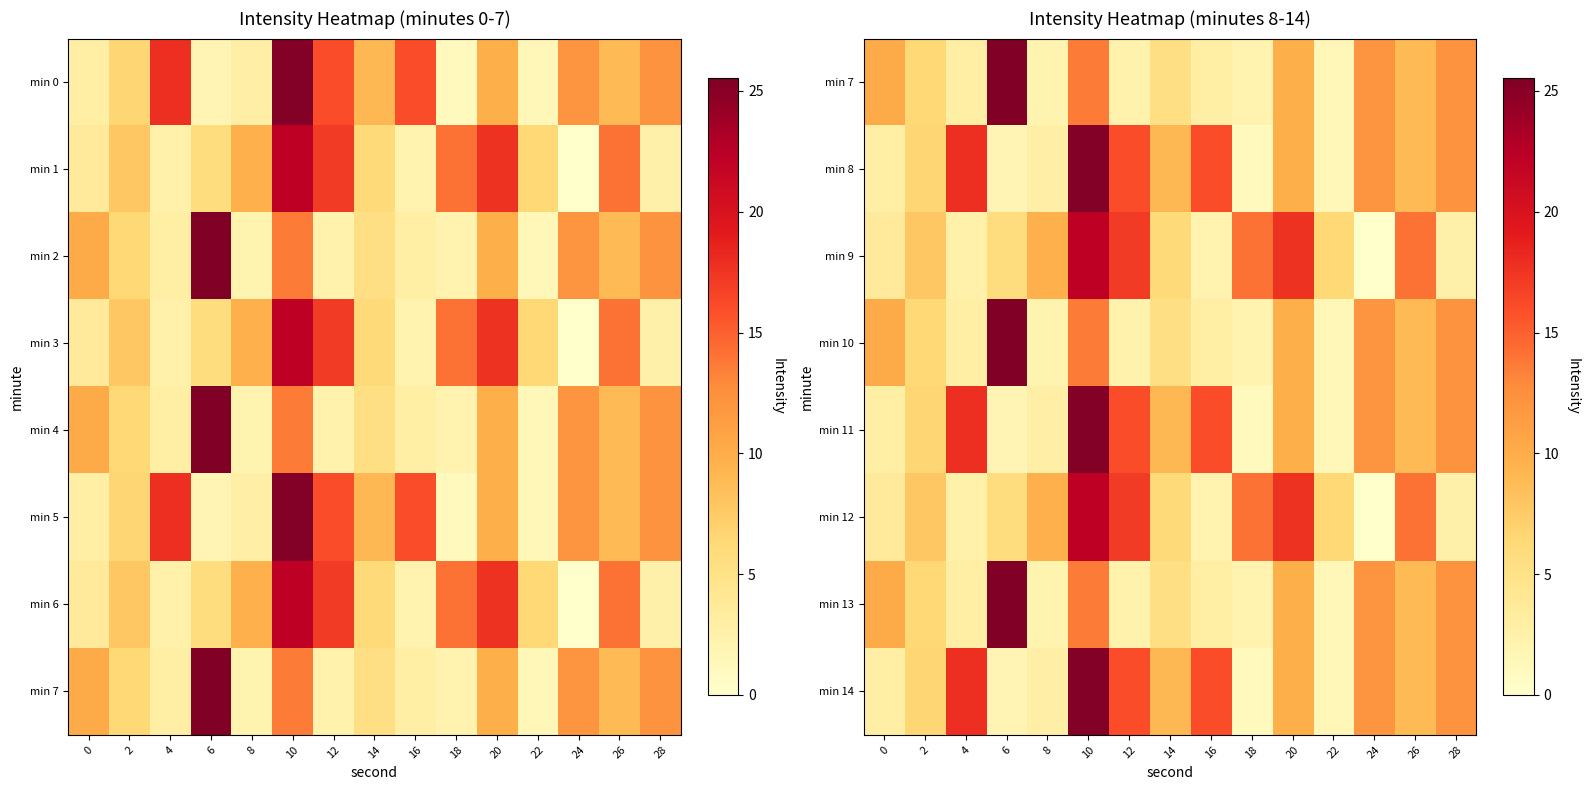

How many categories are shown in the chart?

15